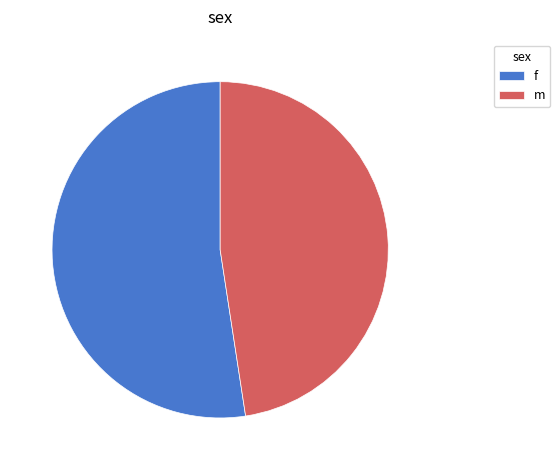

How many slices are in this pie chart?

2